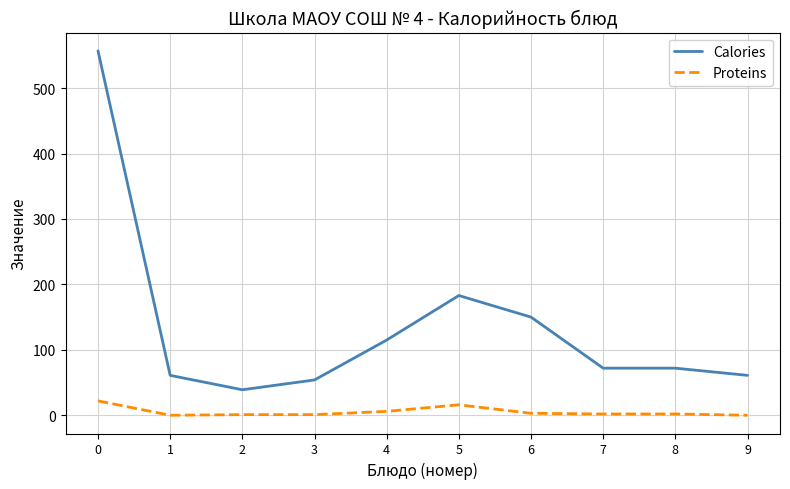

Is it true that Calories equals 232 at 0?

False